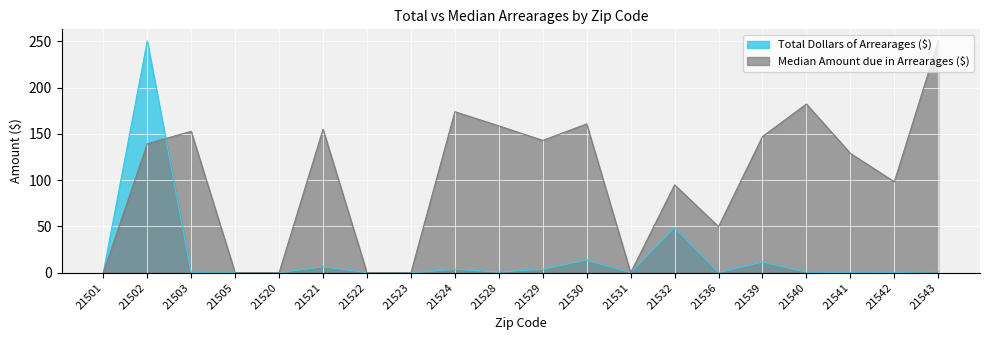

Between 21522 and 21528, which series saw the biggest shift?

Median Amount due in Arrearages ($)